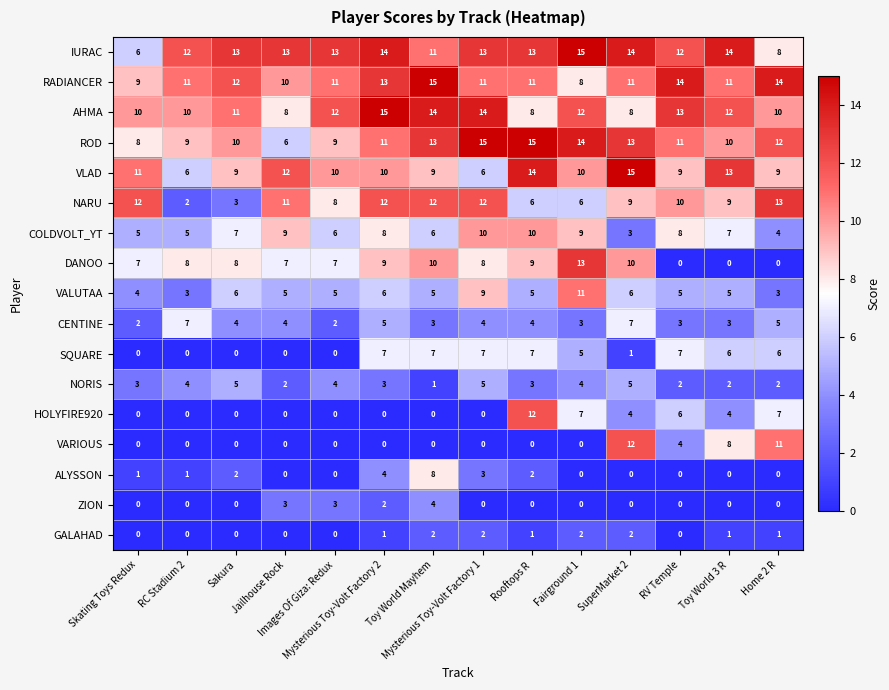

What is the difference between the second highest and second lowest values in the ROD series?

7